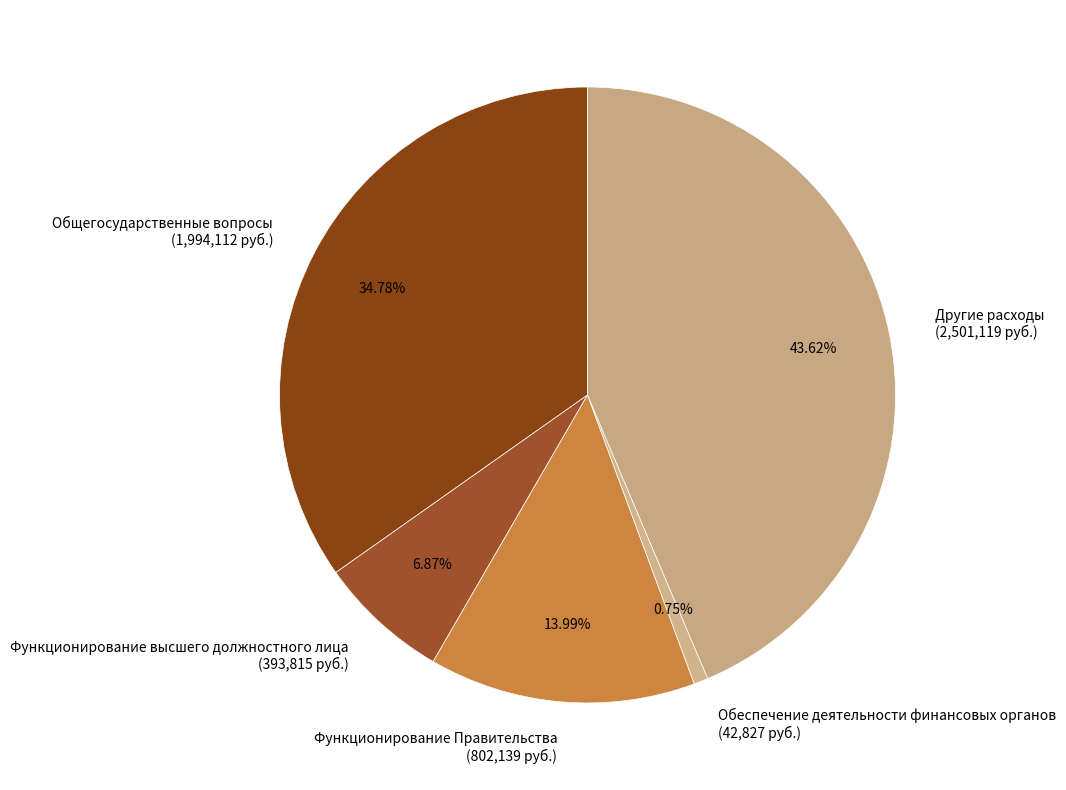

True or false: Обеспечение деятельности финансовых органов accounts for 13% of the total.

False